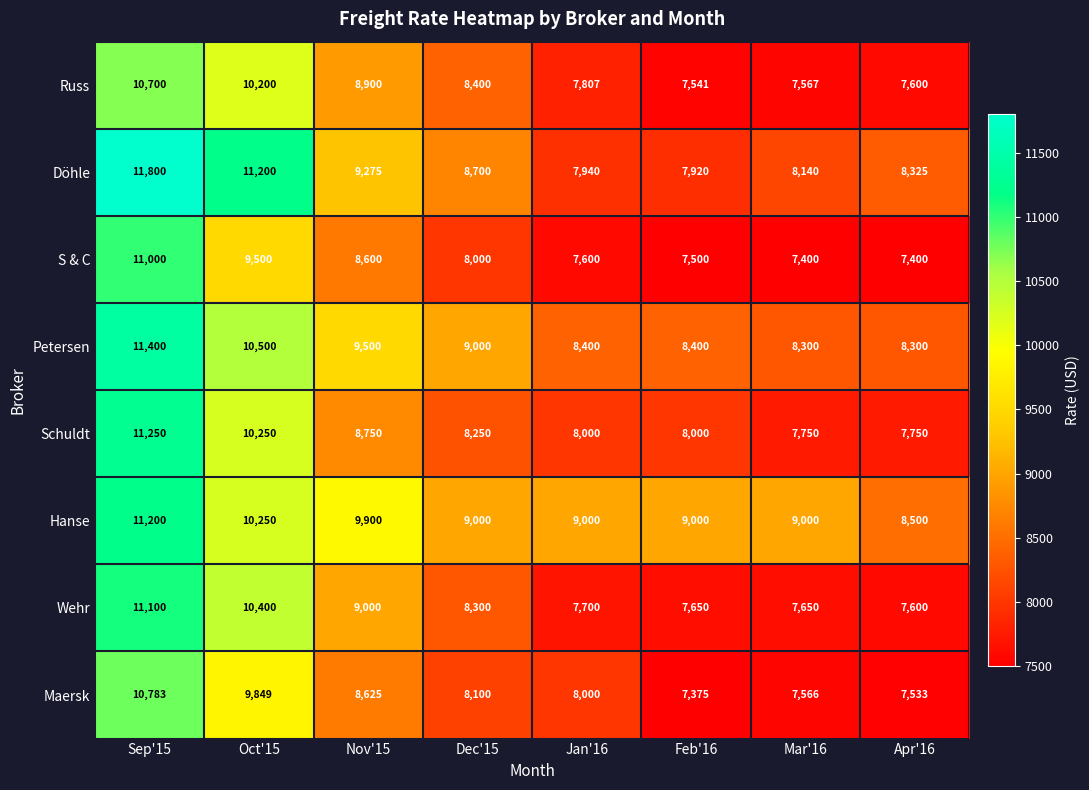

How many values in the Wehr series are below 8300?

4